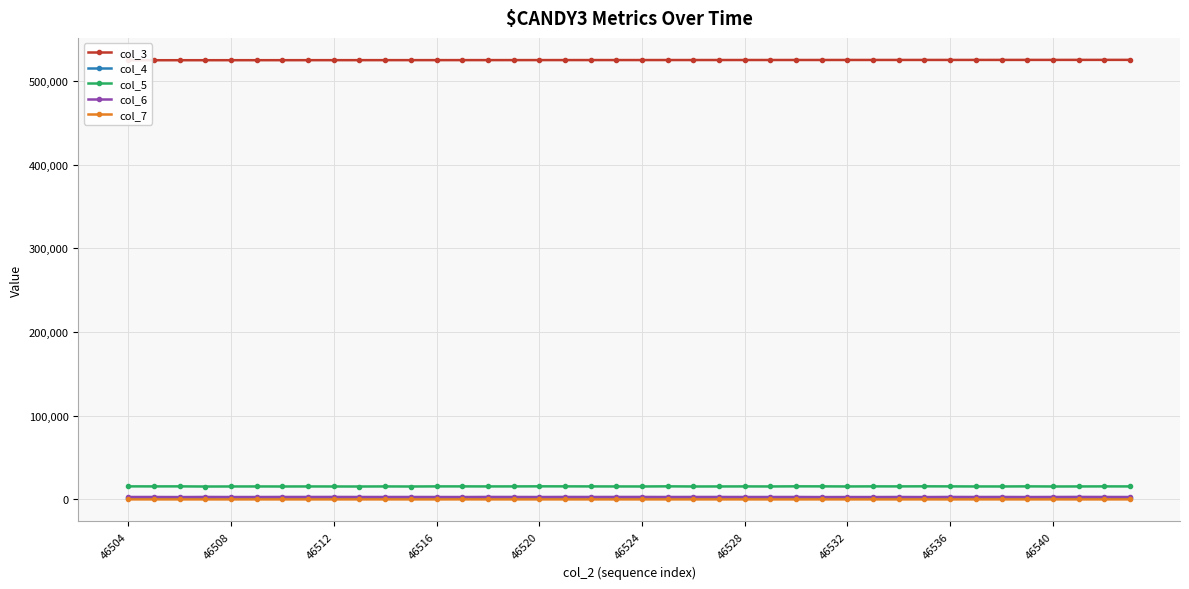

True or false: col_4 has more than 0 interior local peaks.

True